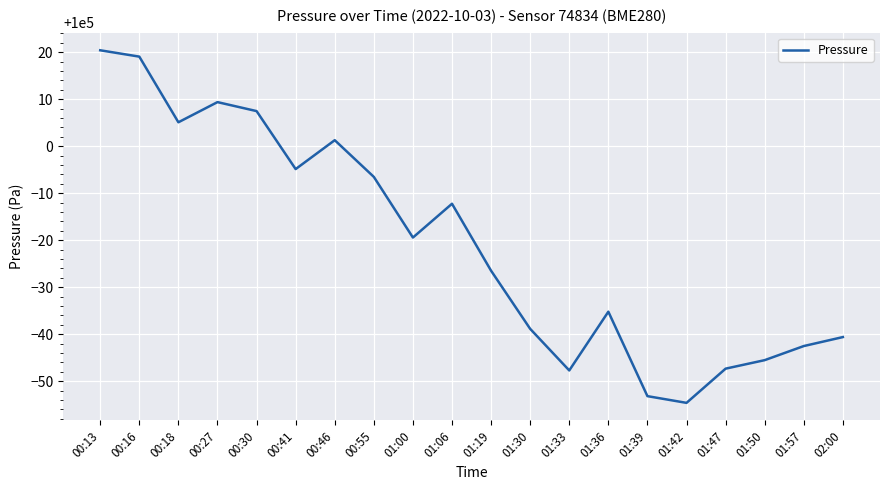

What is the maximum value shown in the chart?

100020.4